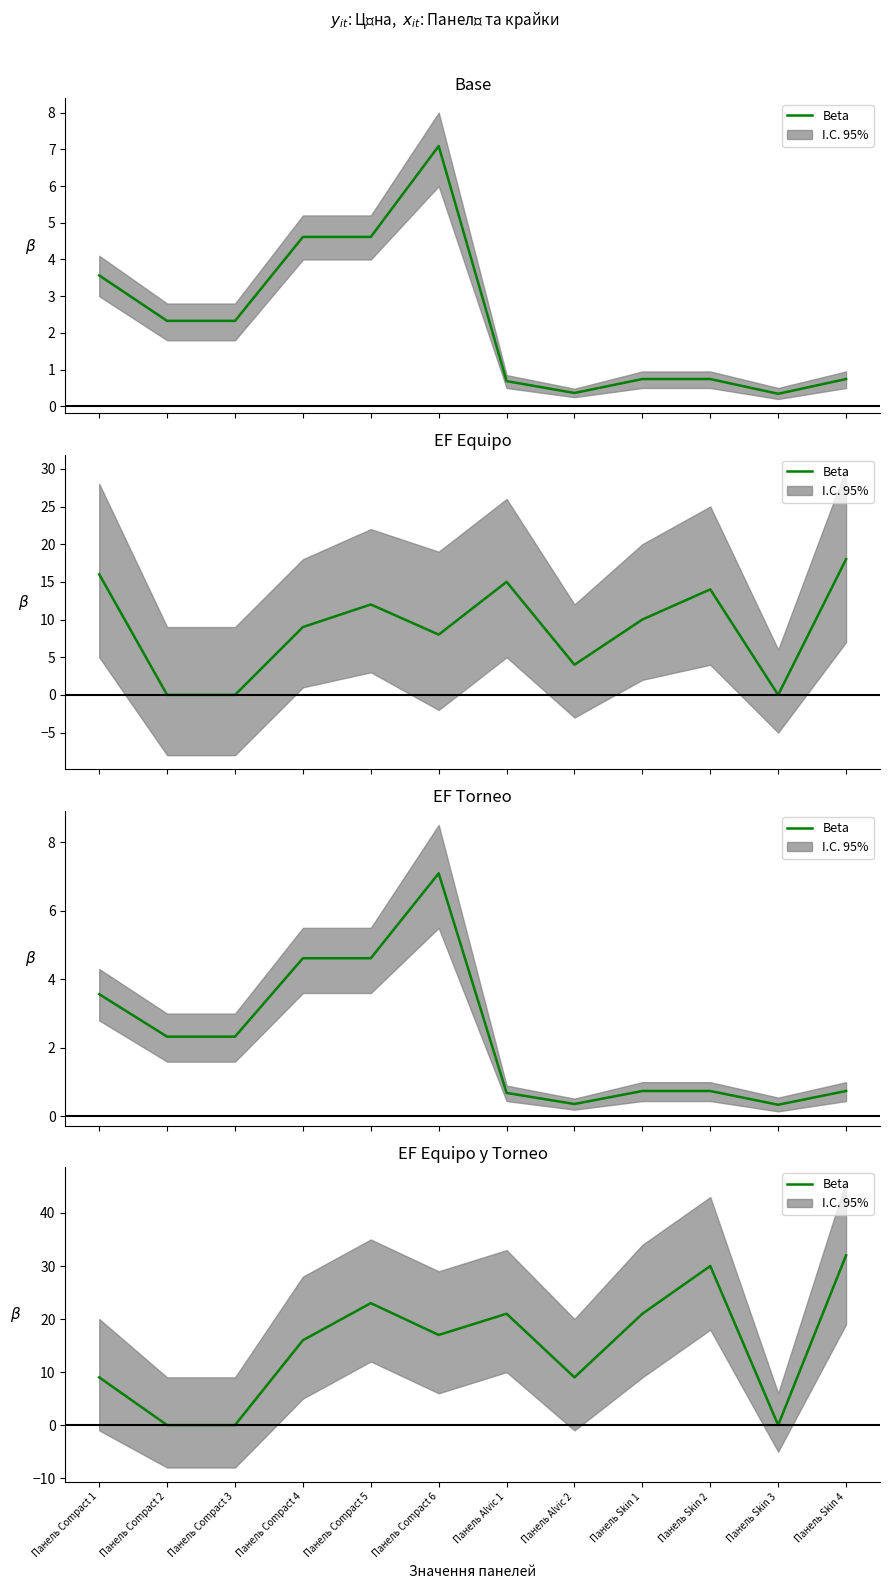

What value does the data have at Панель Compact 4, to the nearest 5?

15